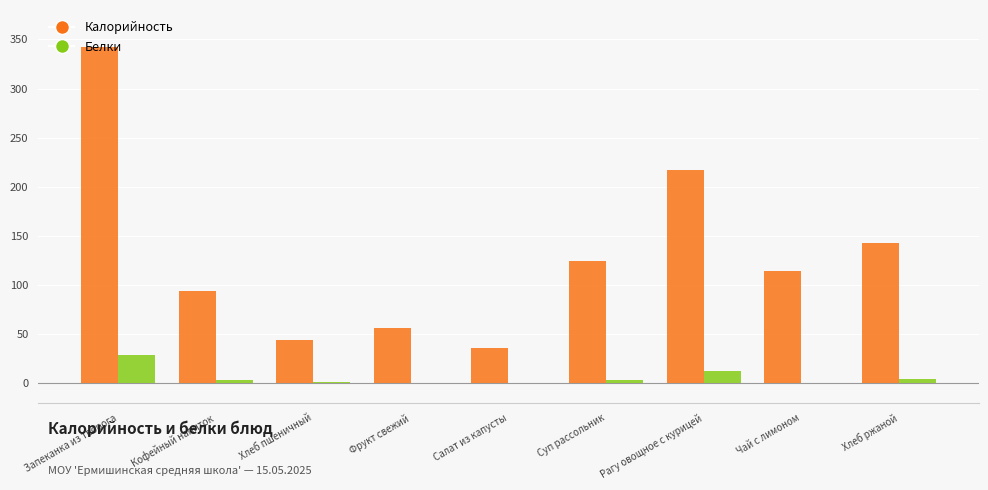

Is the value of Белки at Суп рассольник greater than the value of Калорийность at Хлеб ржаной?

No